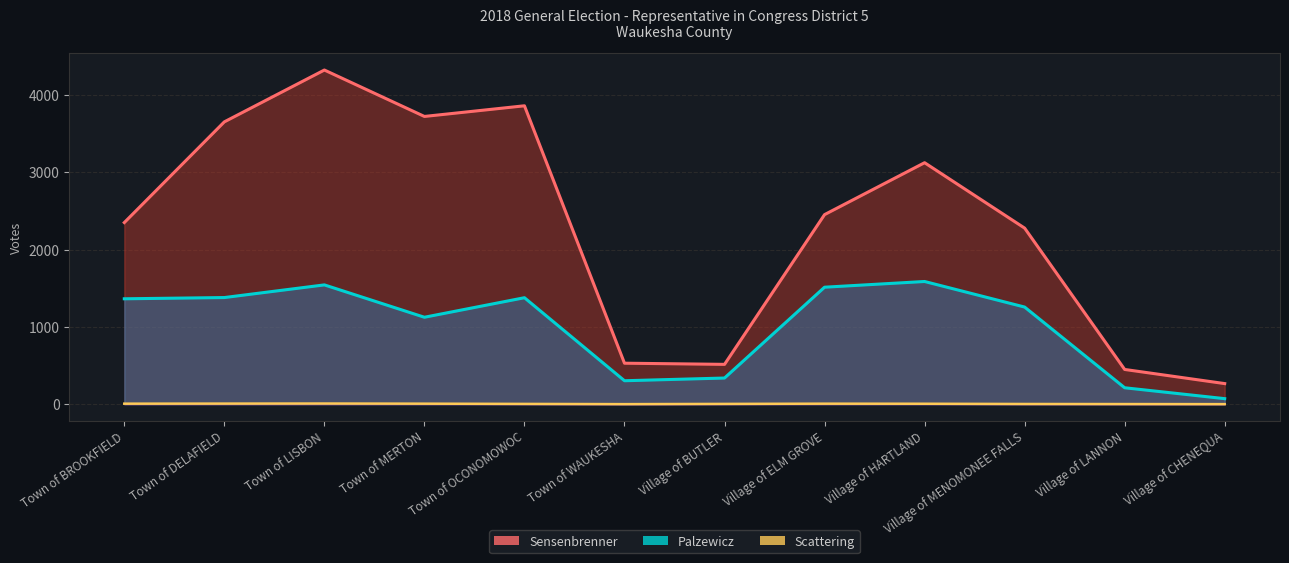

Does the chart display data point markers on the line(s)?

No